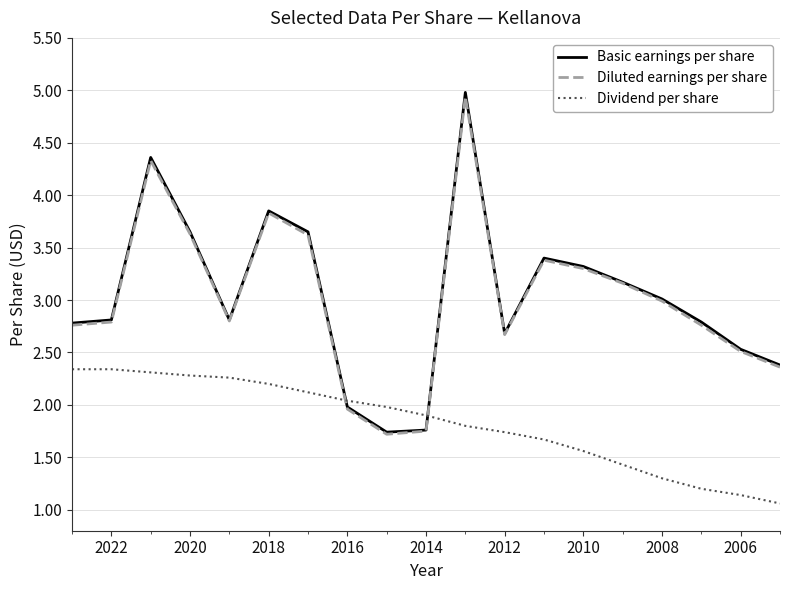

Count the number of categories in the chart.

19